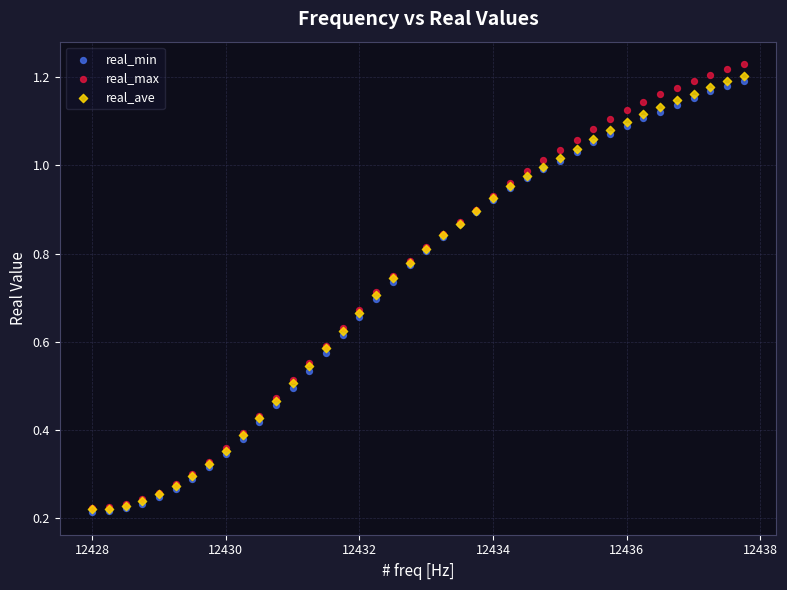

What are all the series names shown in the legend?

real_min, real_max, real_ave